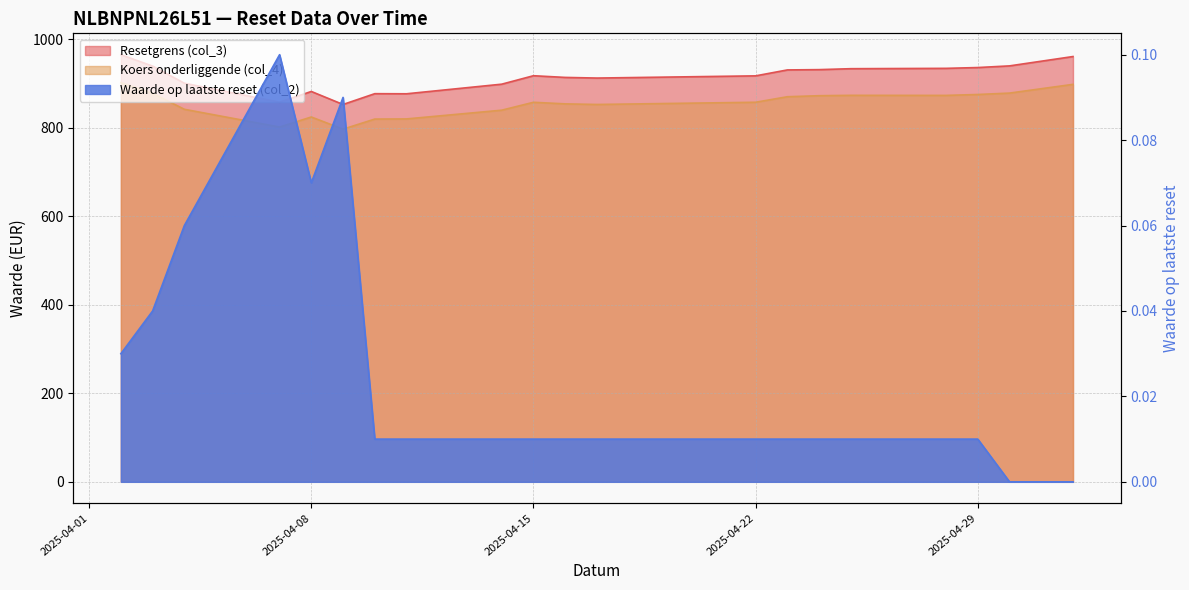

Rank the series by their maximum value, from highest to lowest.

Resetgrens (col_3), Koers onderliggende (col_4), Waarde op laatste reset (col_2)